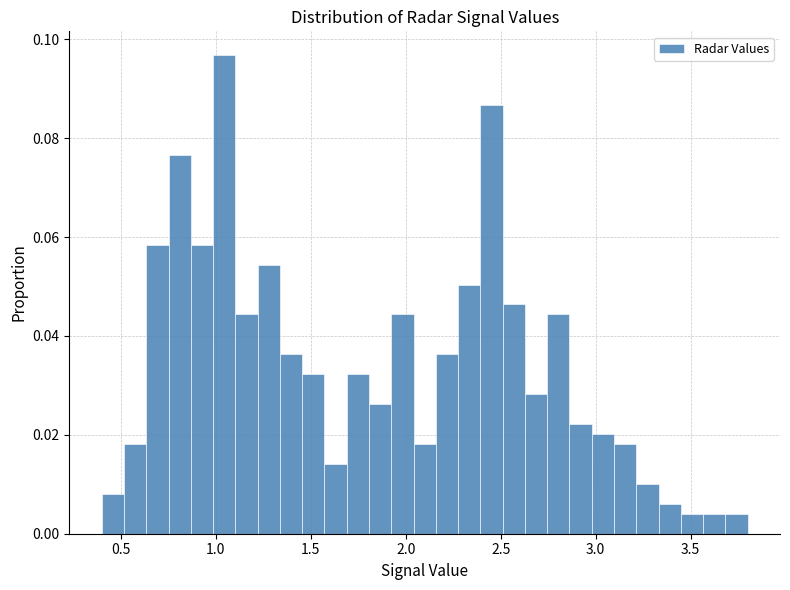

Around what value on the x-axis is the tallest bar? Give the approximate position of its centre, as read against the axis.

1.05